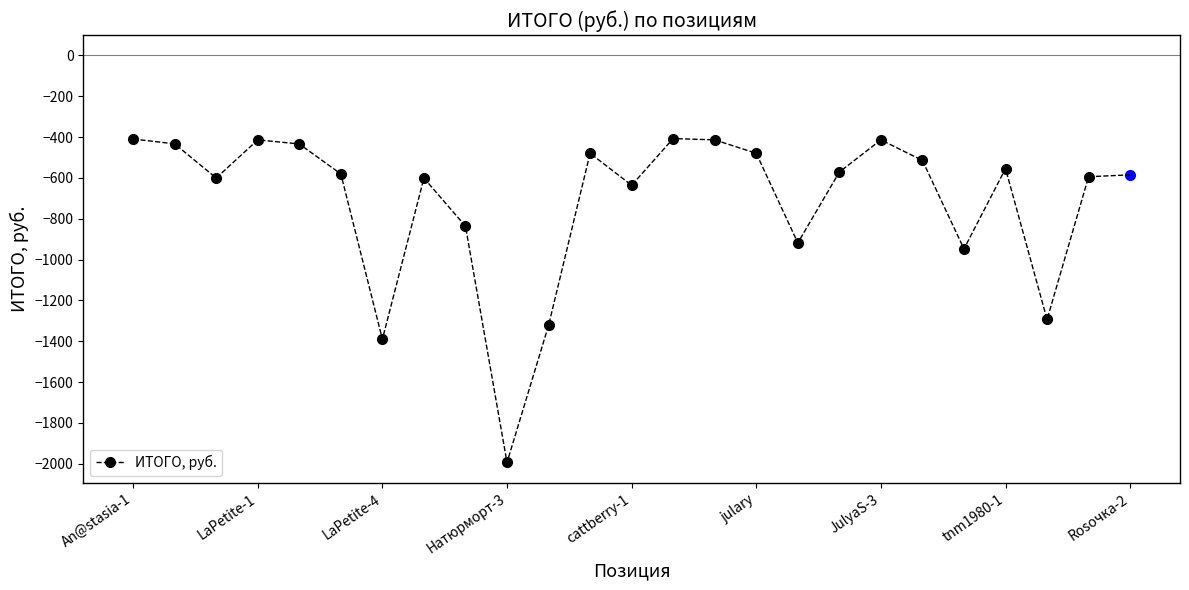

What is the maximum value shown in the chart?

-407.1